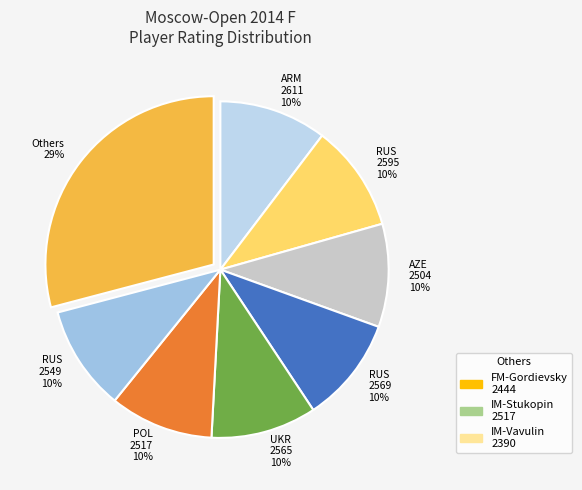

Which slice is the largest?

Others 29%